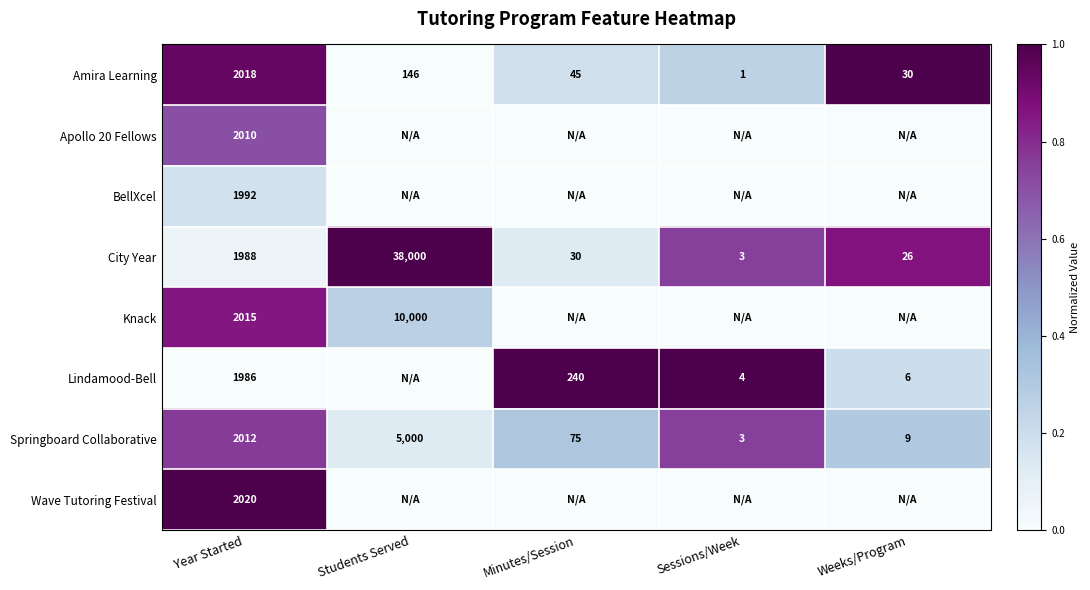

What is the total value across all series at Year Started?

16041